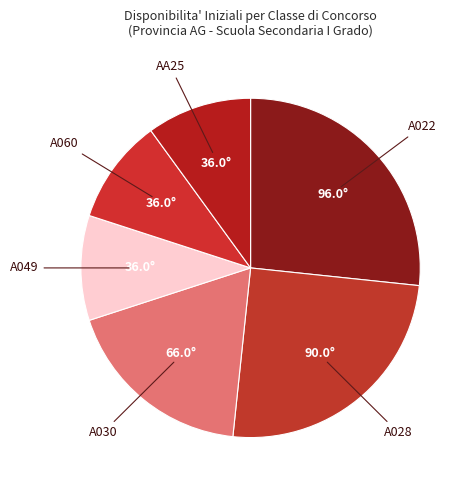

The A028 slice represents 31% of the pie. True or false?

False